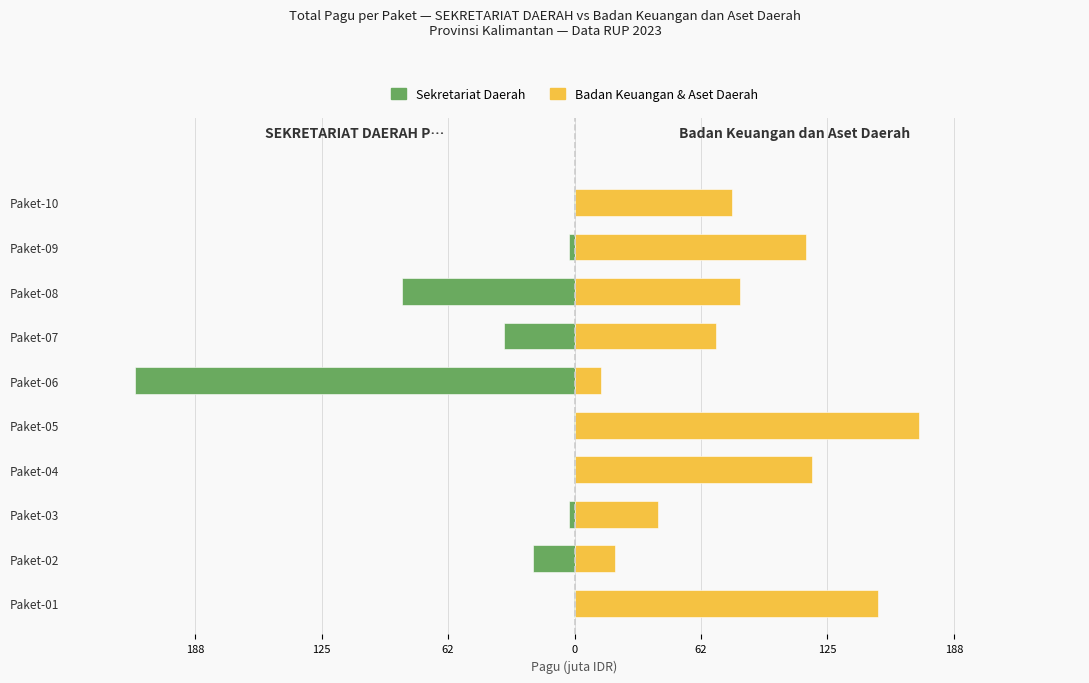

Reading left to right, transcribe all the data shown in this chart.

SEKRETARIAT DAERAH PROVINSI KALIMANTAN: -0.4	-20.6	-2.5	-0.4	-0.4	-217.2	-34.8	-85.4	-2.5	-0.4
Badan Keuangan dan Aset Daerah: 150.1	20.1	41.4	117.4	170.1	13.3	70.1	81.6	114.3	77.9